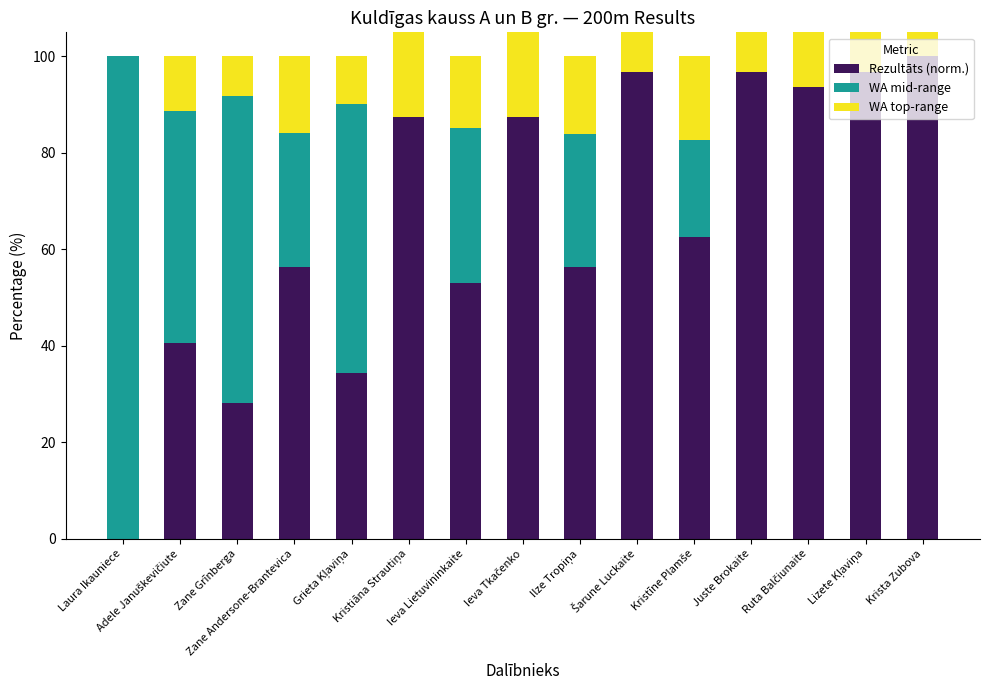

What is the approximate value of WA top-range at Lizete Kļaviņa?

26.8